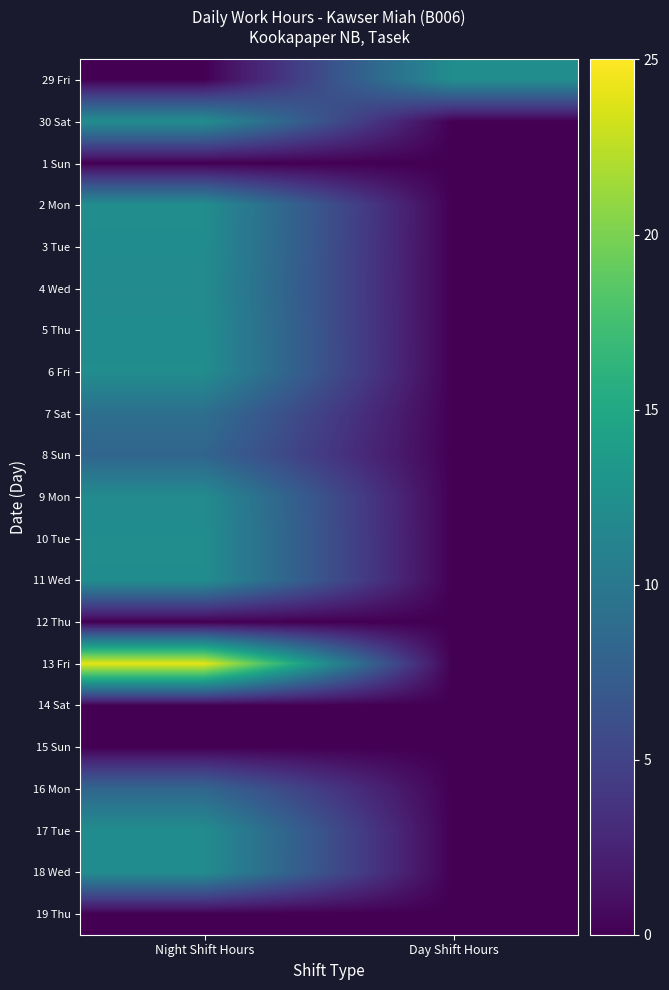

How many data points does each series have?

2